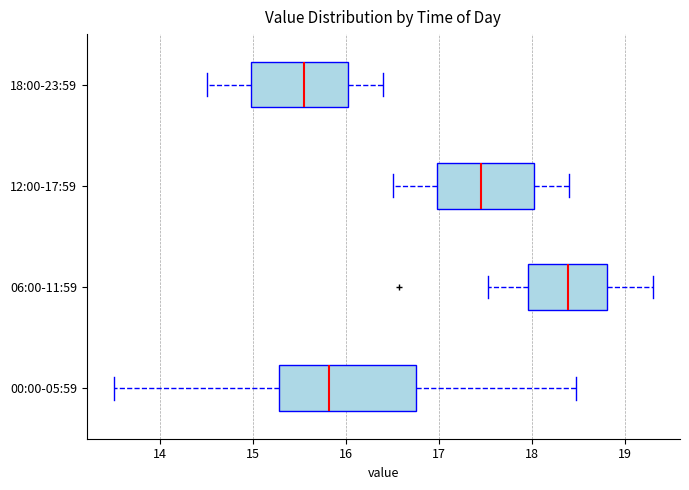

Where is the left edge of the box for 12:00-17:59 on the x-axis? The values are not printed on the chart, so give them approximately, as read against the axis.

17.0